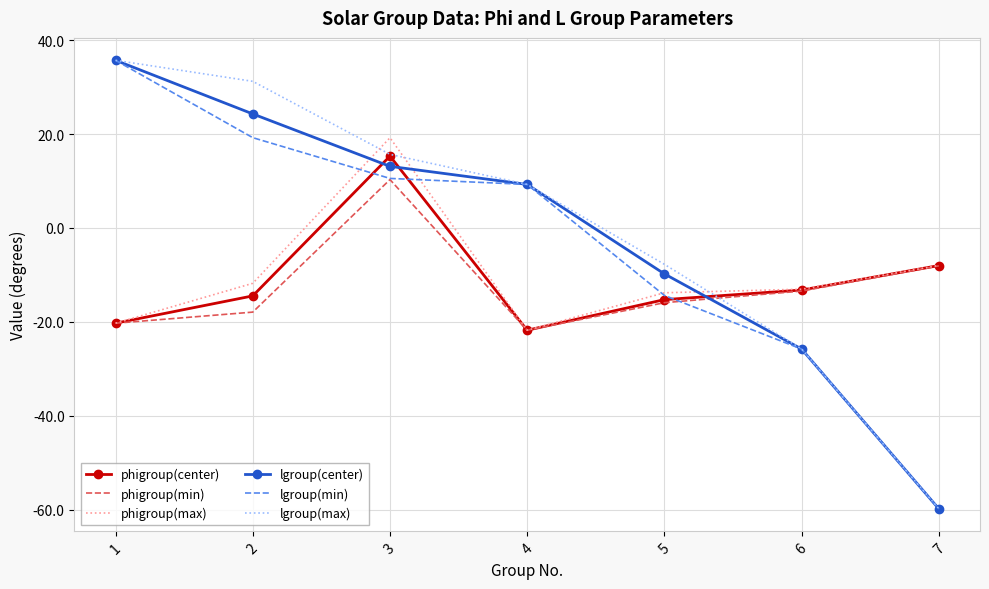

The phigroup(min) series shows -13.4 at 6. True or false?

True